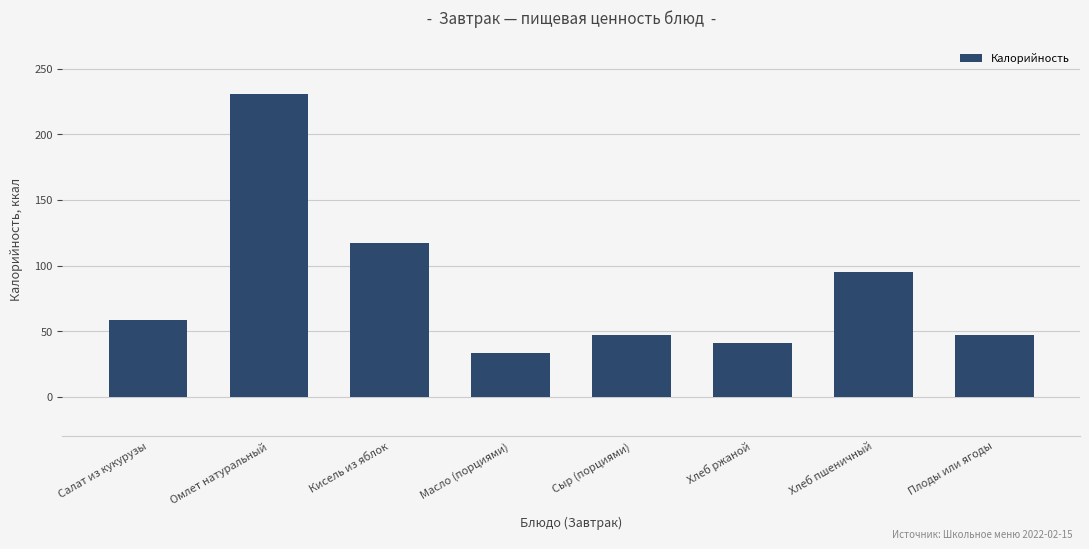

The chart shows a value of 117.2 at Кисель из яблок. True or false?

True